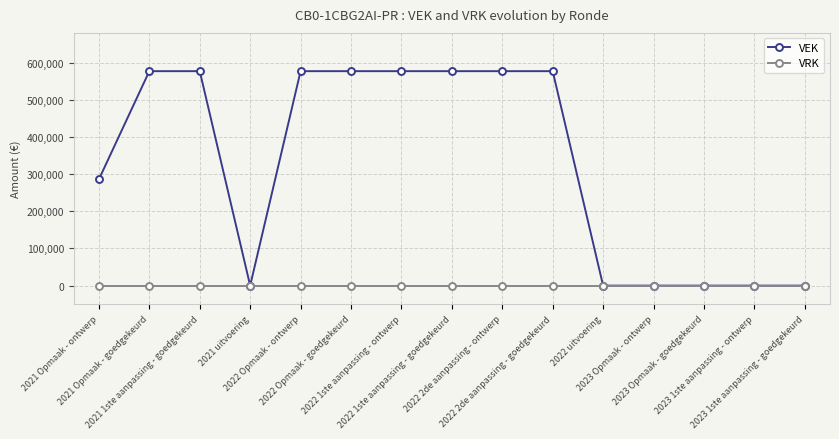

The value of VRK at 2022 Opmaak - ontwerp is 0. True or false?

True